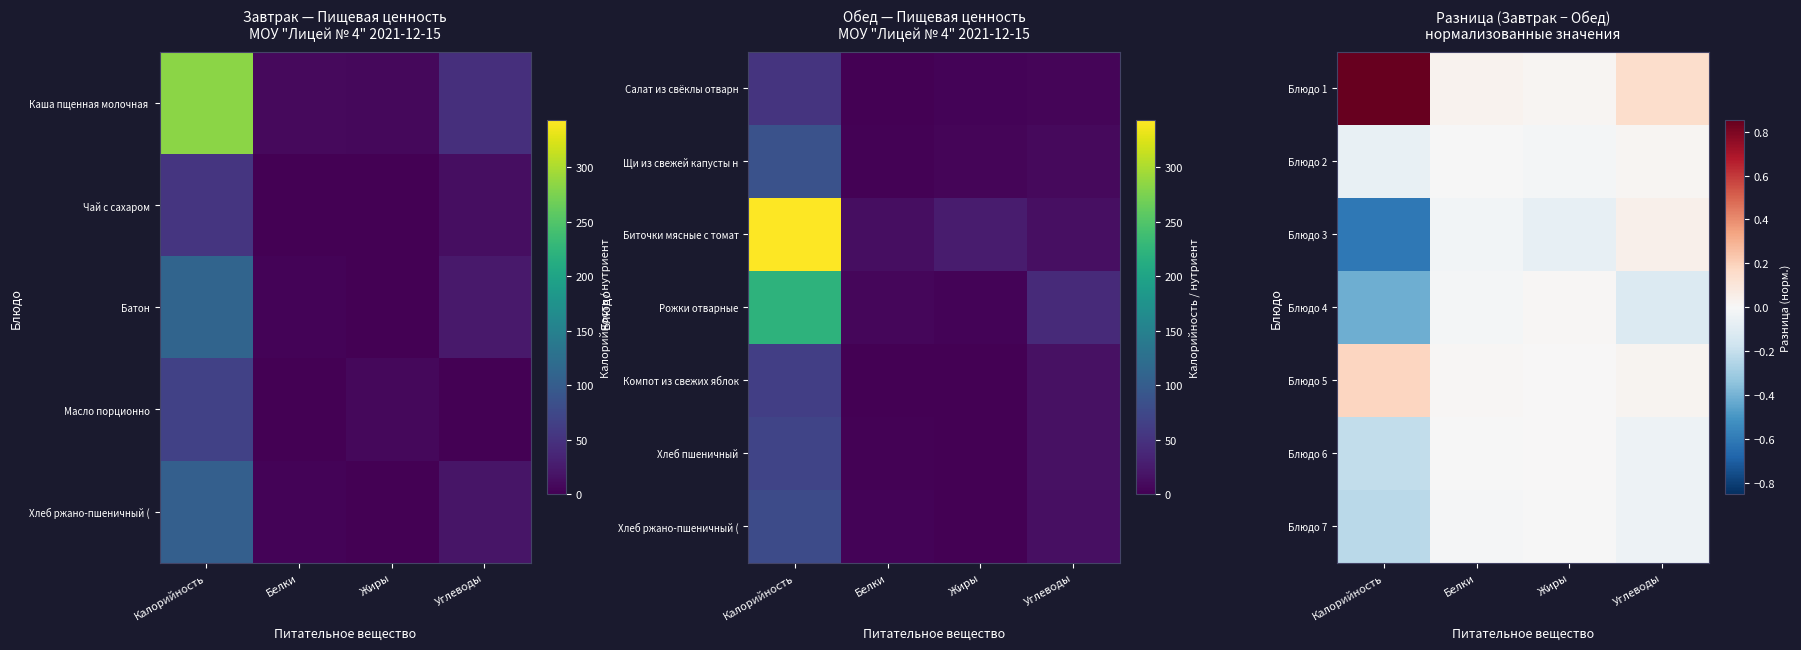

Count the number of data series in this chart.

7